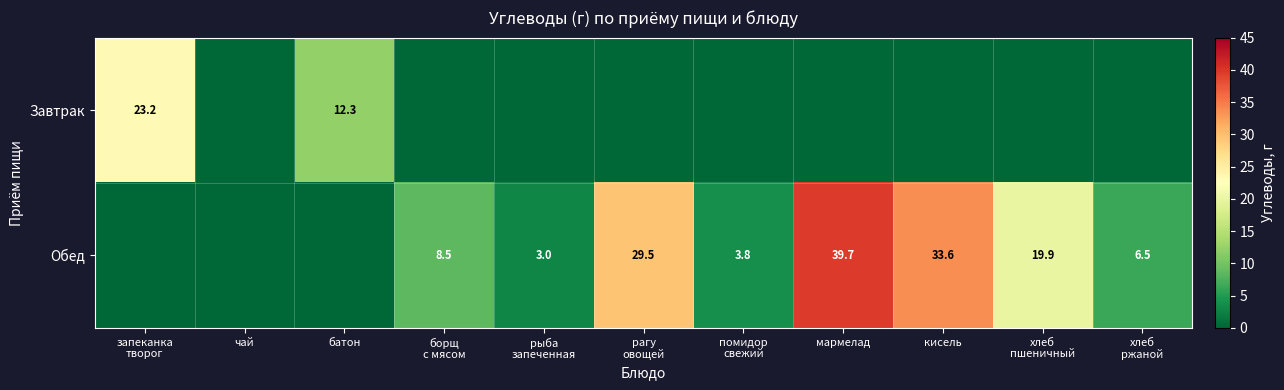

Is it true that Завтрак equals 12.3 at батон?

True